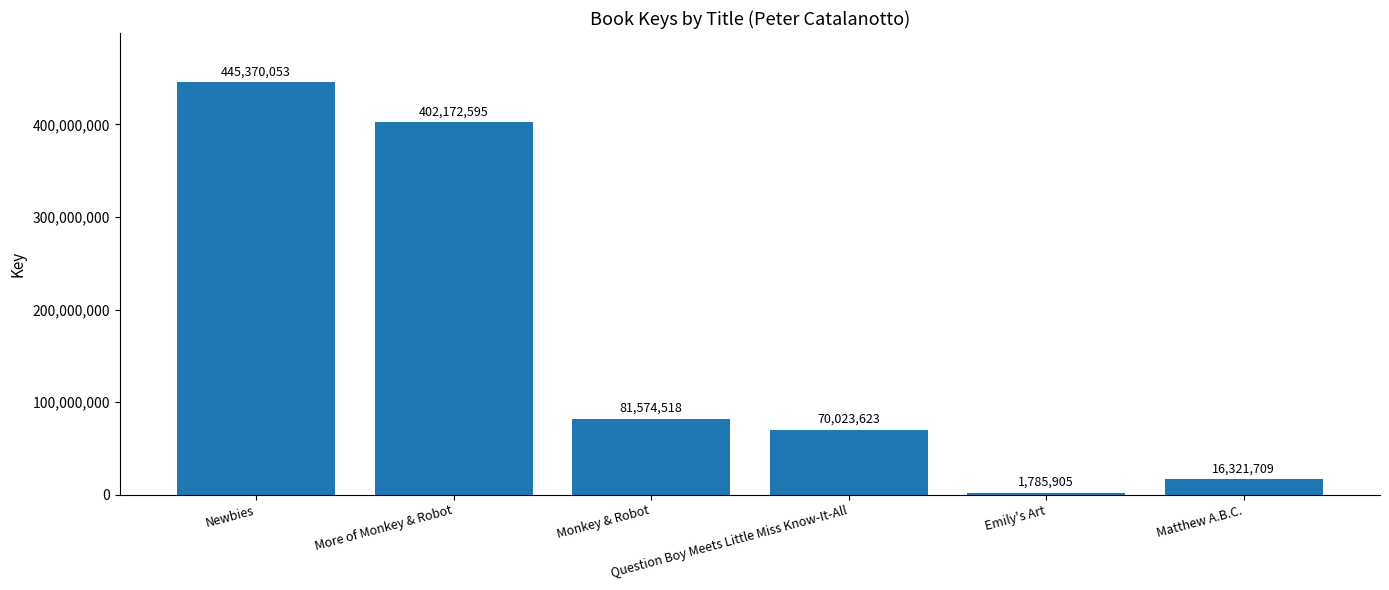

What is the label of the 3rd bar from the left?

Monkey & Robot